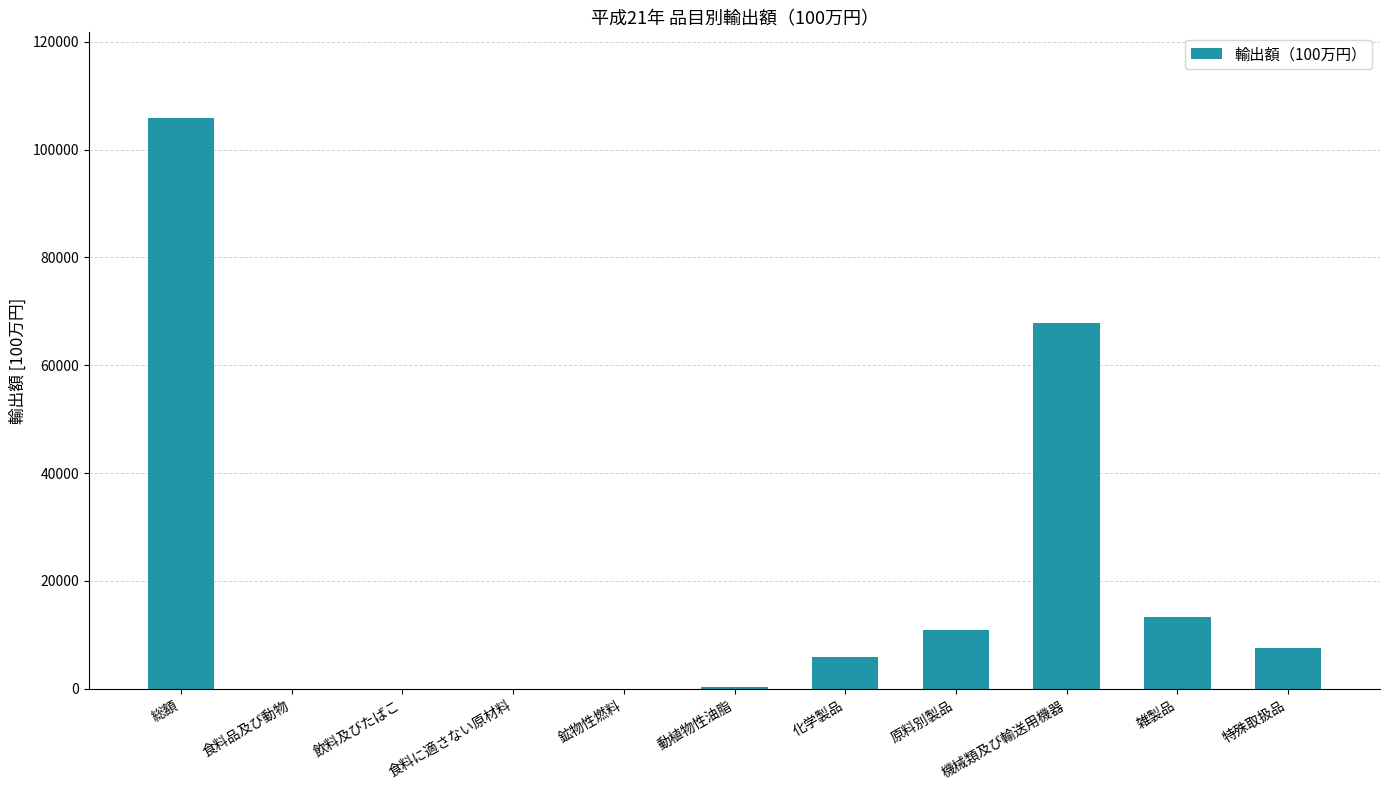

What is the sum of all values?

211711